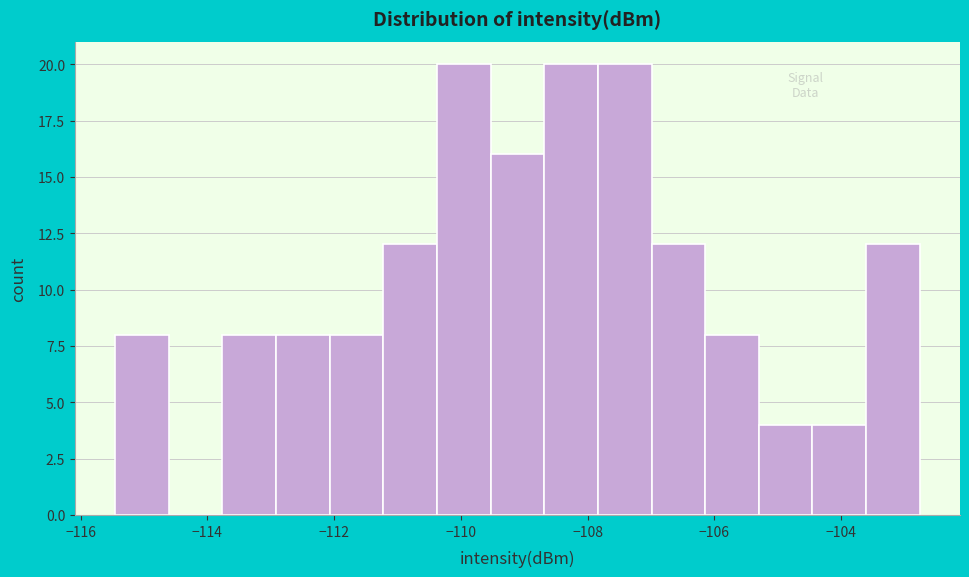

How tall is the bar that spans -106.2 to -105.2 on the x-axis? Neither the bar edges nor the heights are printed on the chart, so give them approximately, as read against the axes.

8